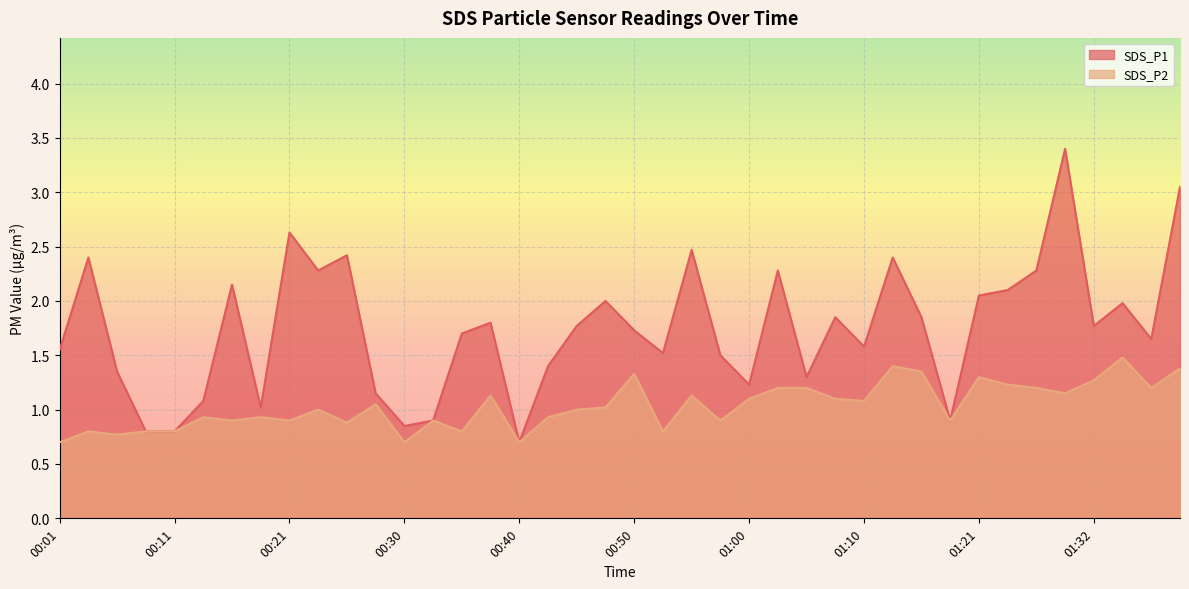

Which series has the largest total across all categories?

SDS_P1